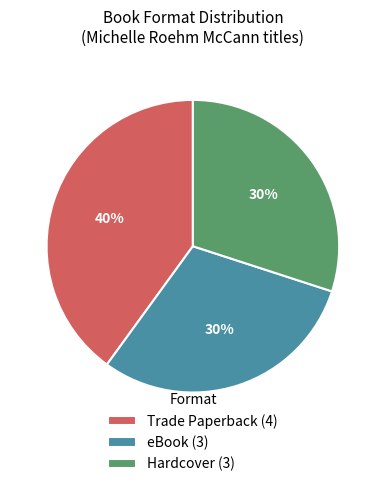

Which category has the biggest portion of the pie?

Trade Paperback (4)